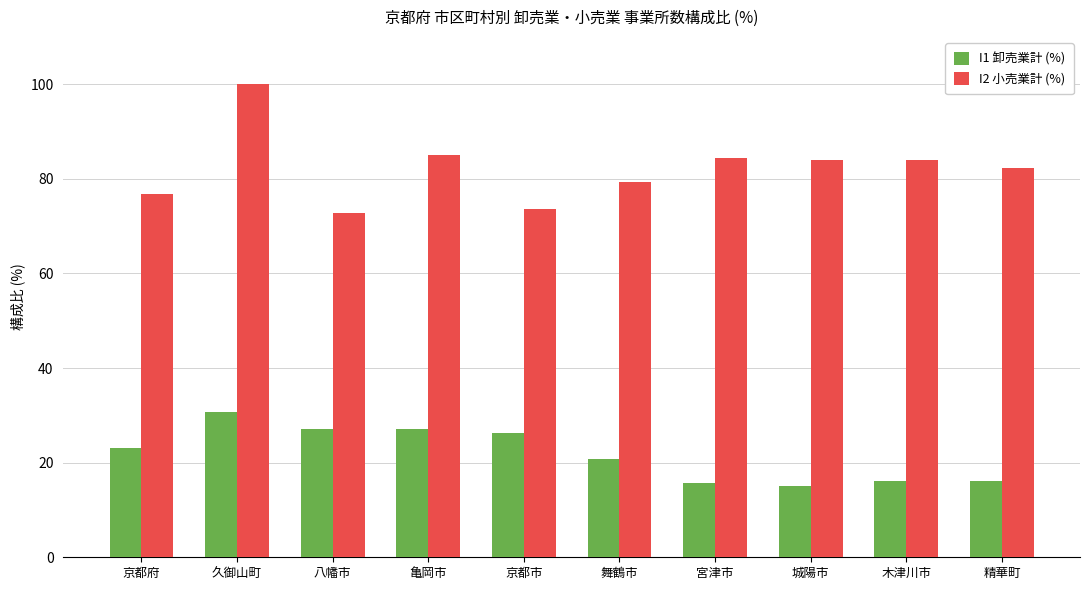

Is the value of I2 小売業計 (%) at 木津川市 greater than the value of I1 卸売業計 (%) at 亀岡市?

Yes